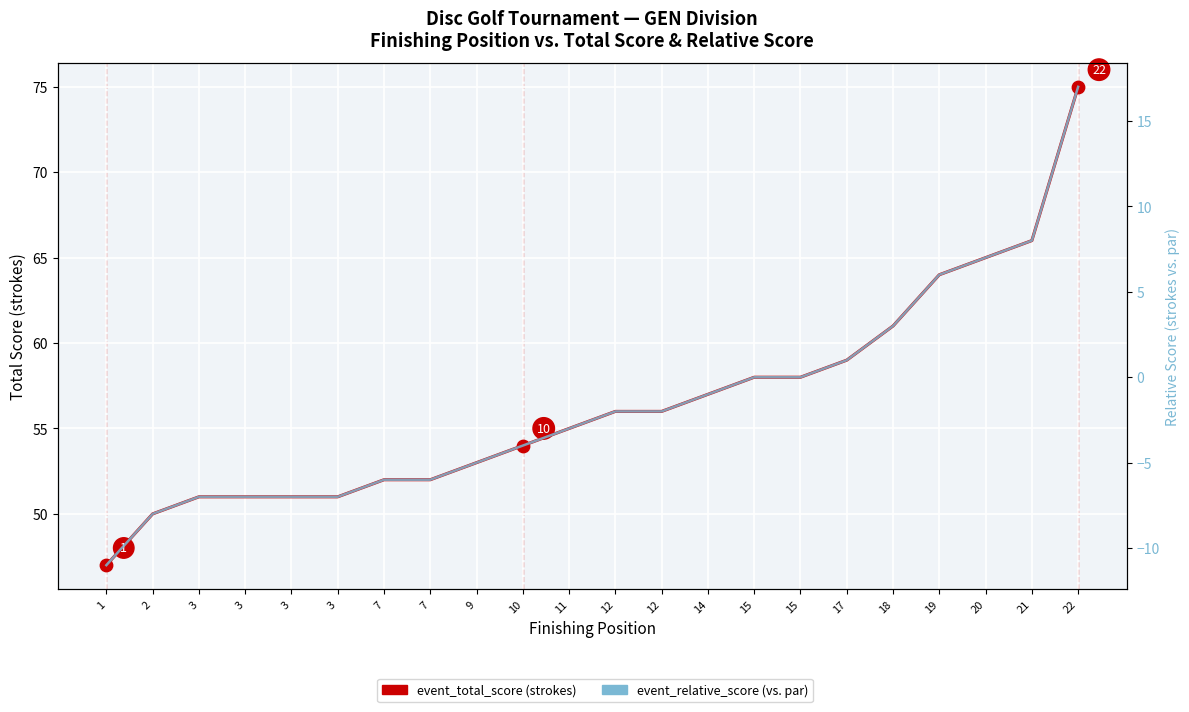

Which series contains the highest Y value?

event_total_score